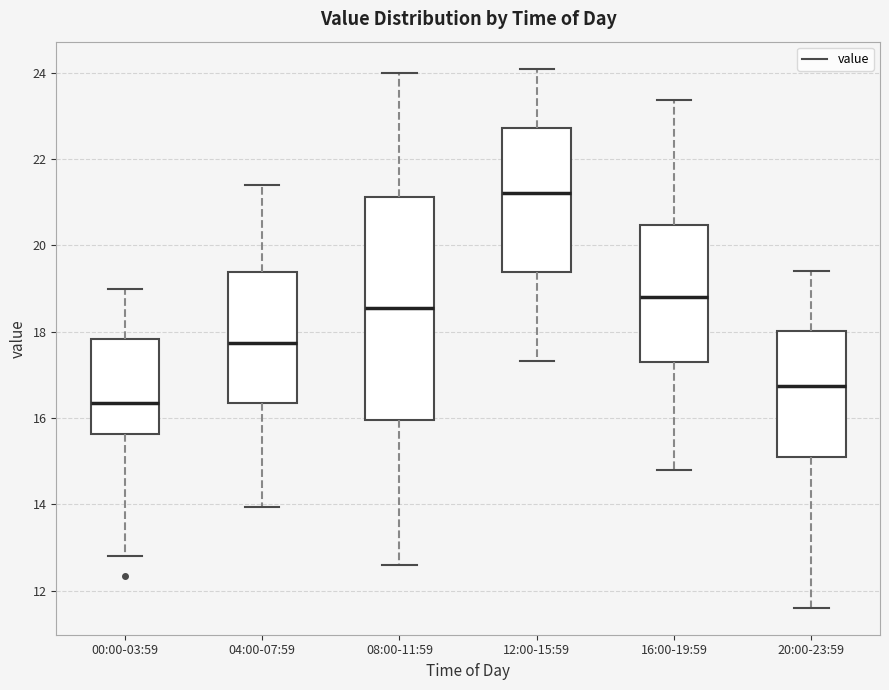

Which box has the highest median line?

12:00-15:59